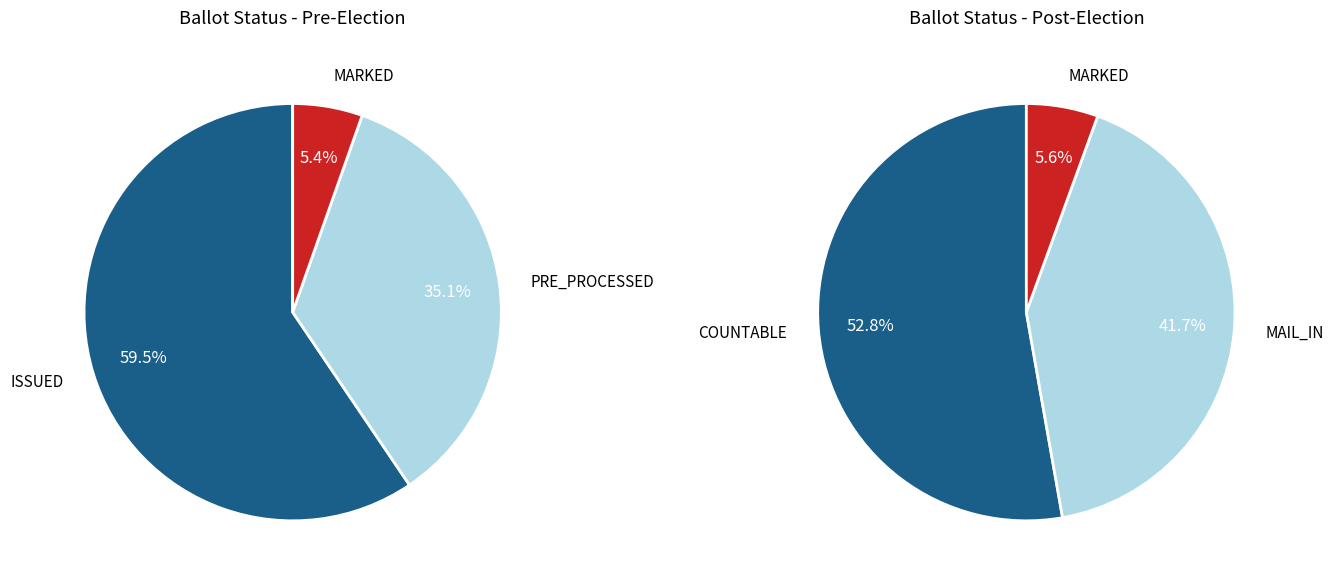

True or false: ISSUED accounts for 62% of the total.

False